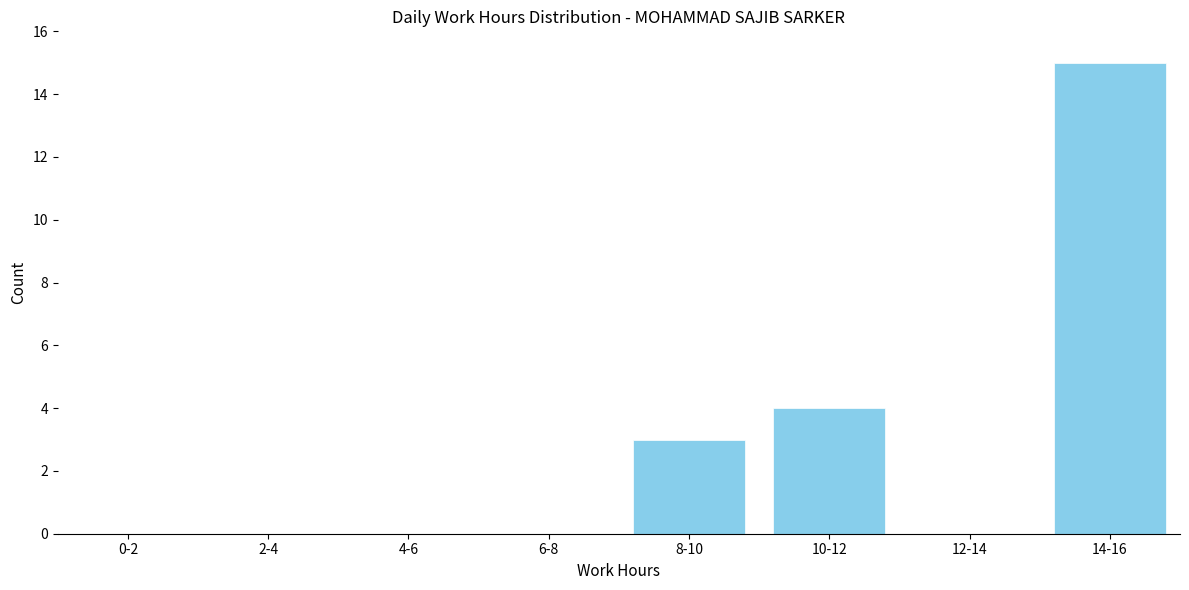

Reading right to left, what are all the values shown in this chart?

14-16=15	12-14=0	10-12=4	8-10=3	6-8=0	4-6=0	2-4=0	0-2=0